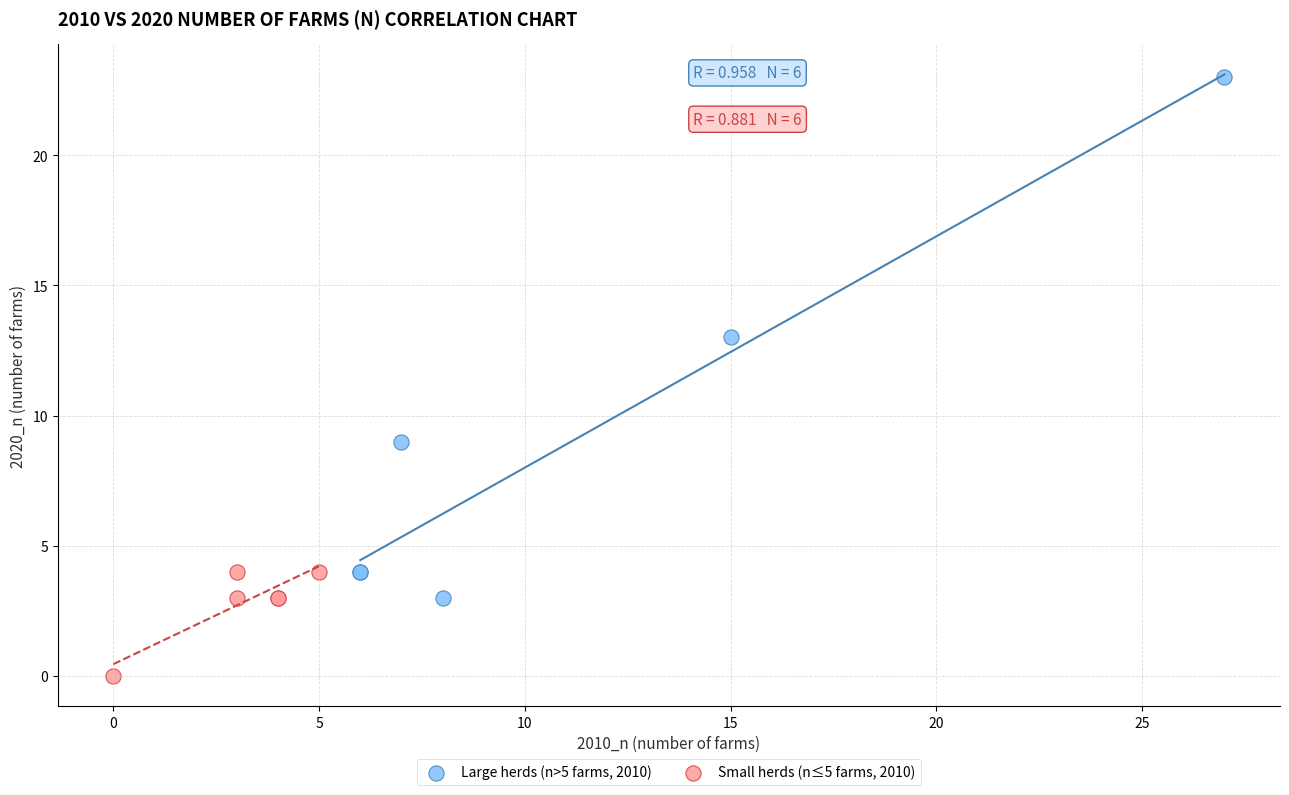

Which series contains the highest Y value?

Large herds (n>5 farms, 2010)